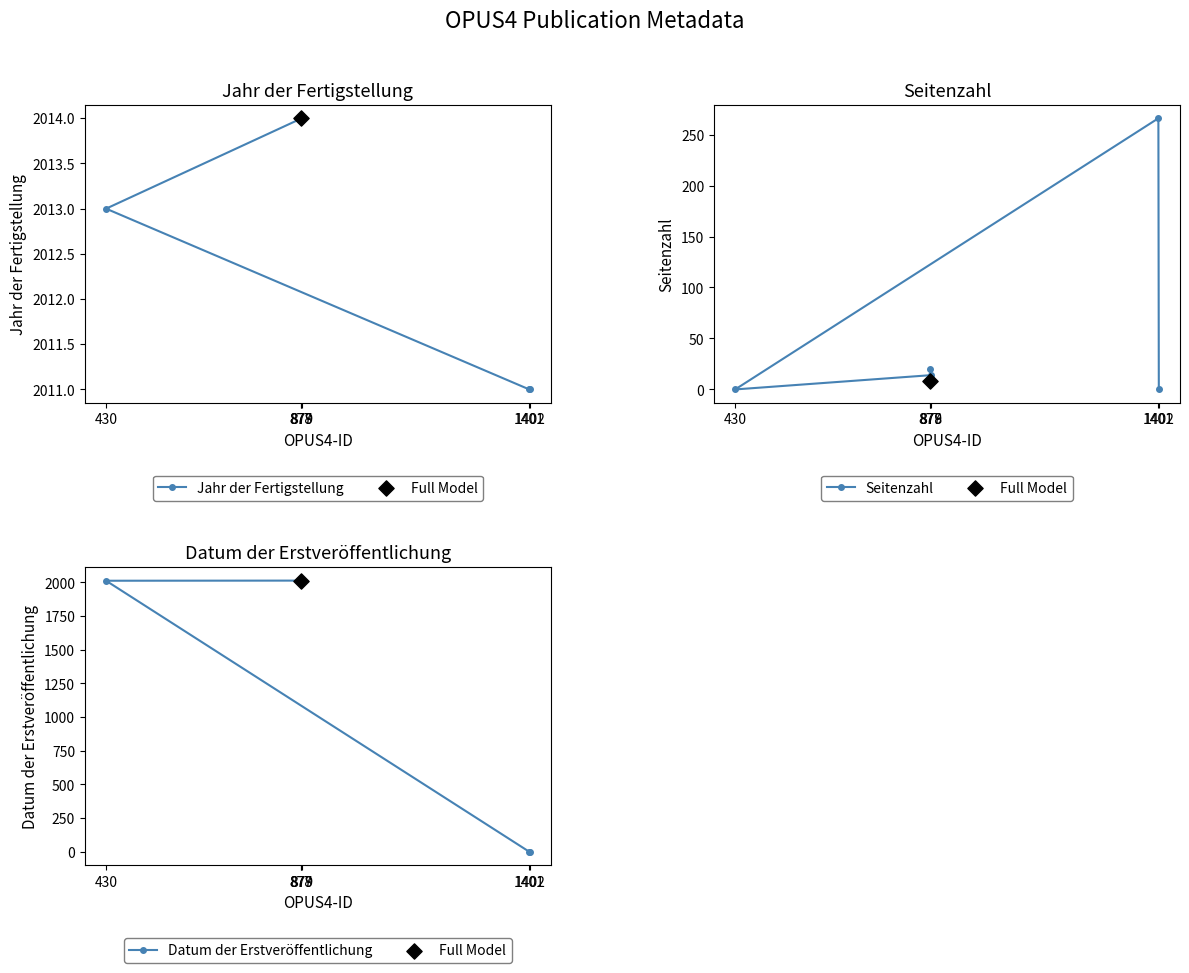

Which series has the largest Y range (max minus min)?

Datum der Erstveröffentlichung